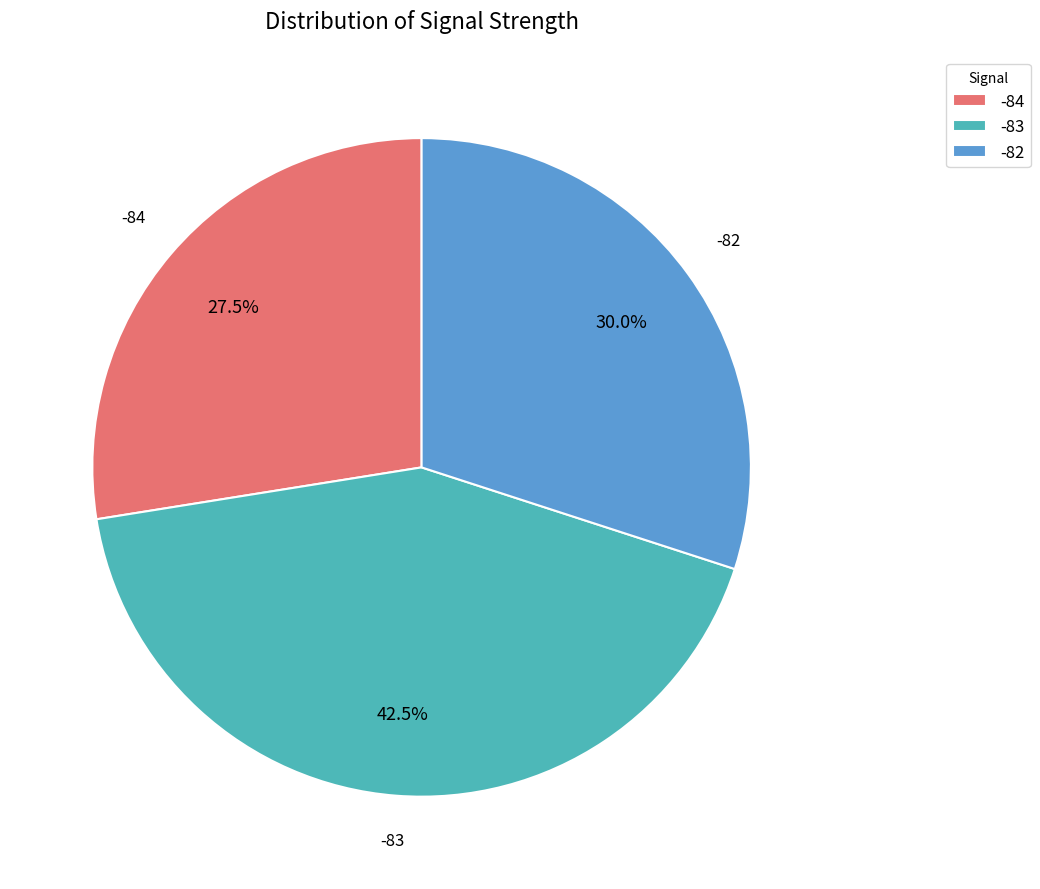

Rank the categories by value from highest to lowest.

-83, -82, -84